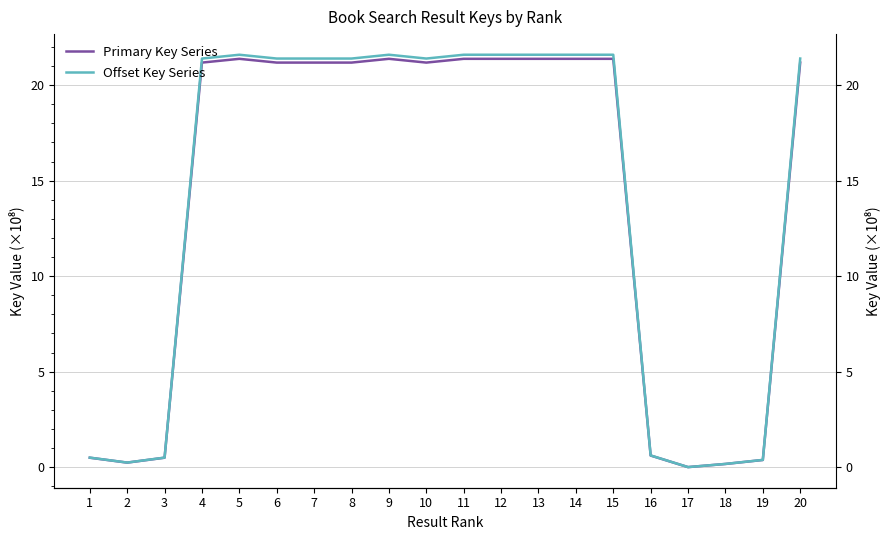

What are all the series names shown in the legend?

Primary Key Series, Offset Key Series